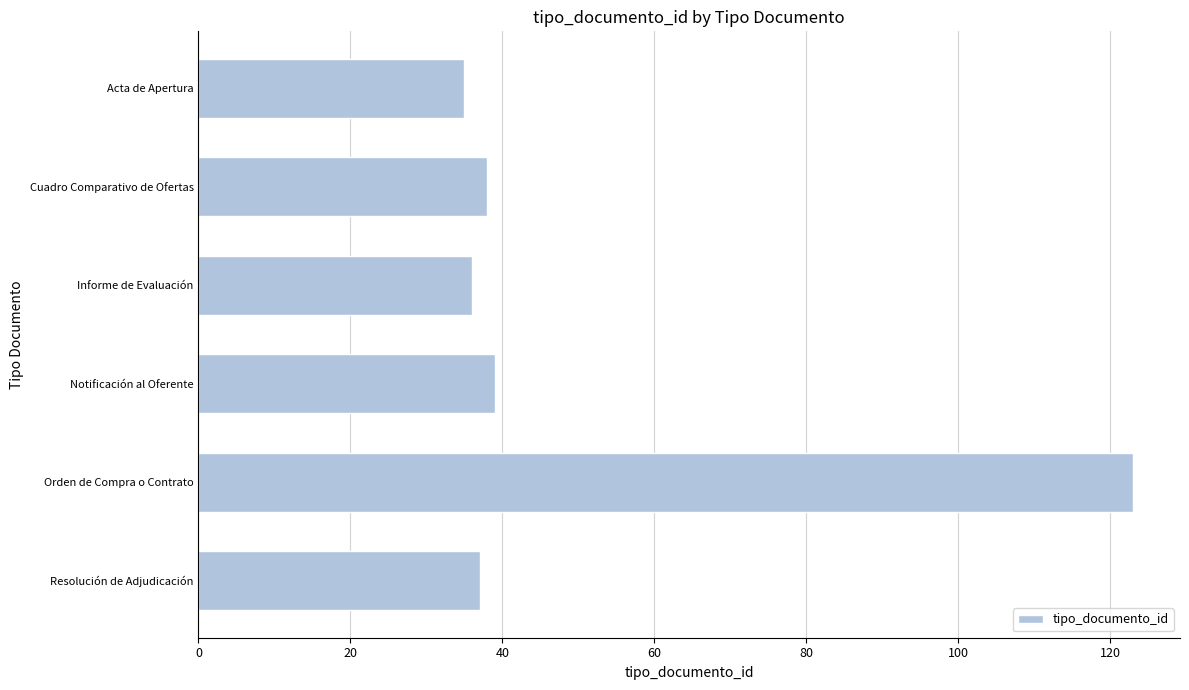

Does the chart contain any negative values?

No